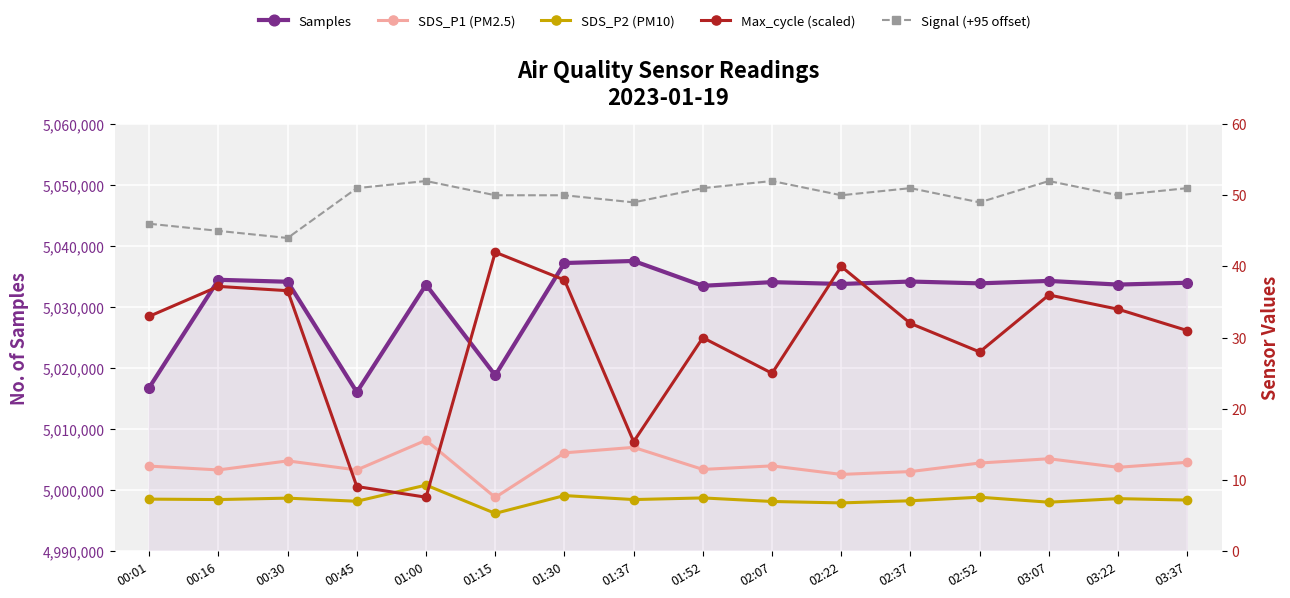

The SDS_P2 (PM10) series shows 7.4 at 03:22. True or false?

True